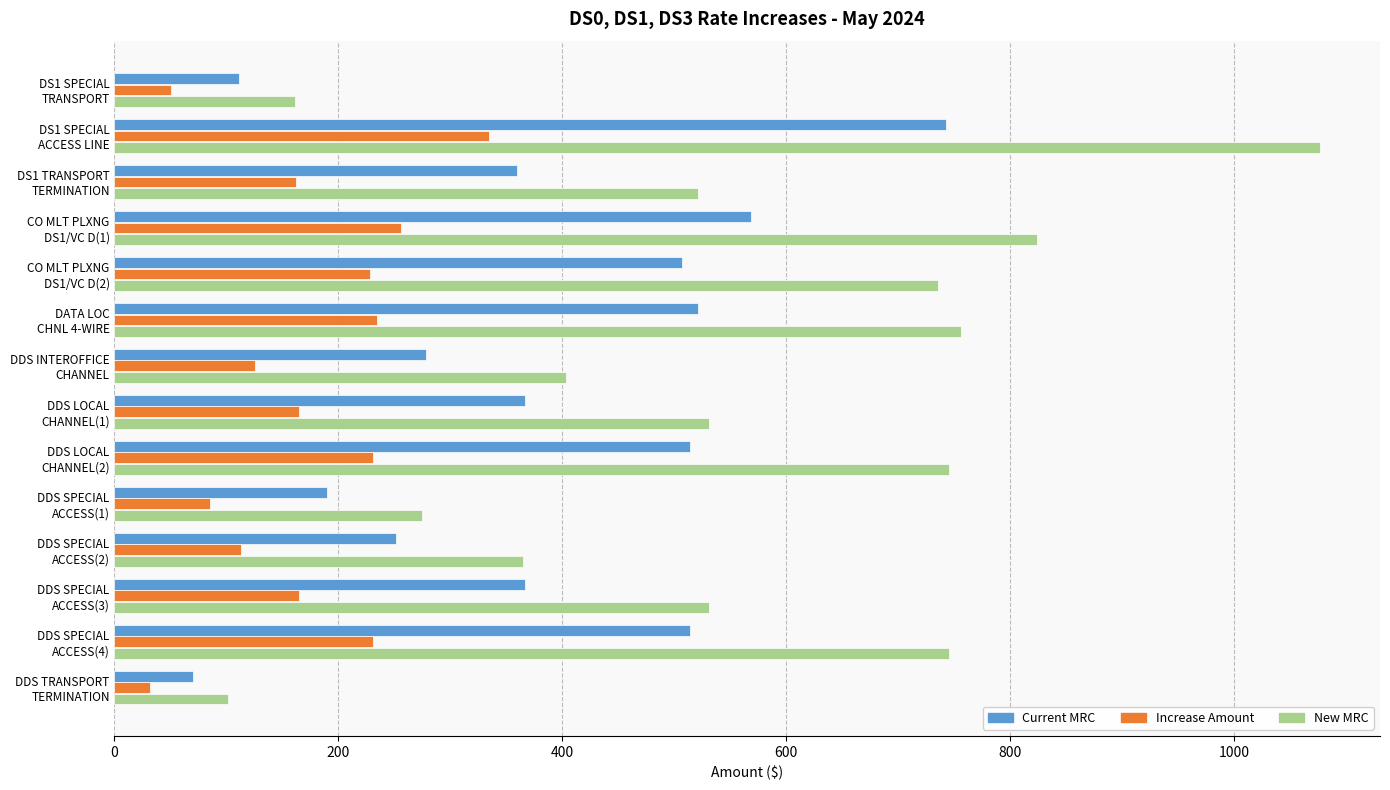

Which series has the widest spread of values?

New MRC